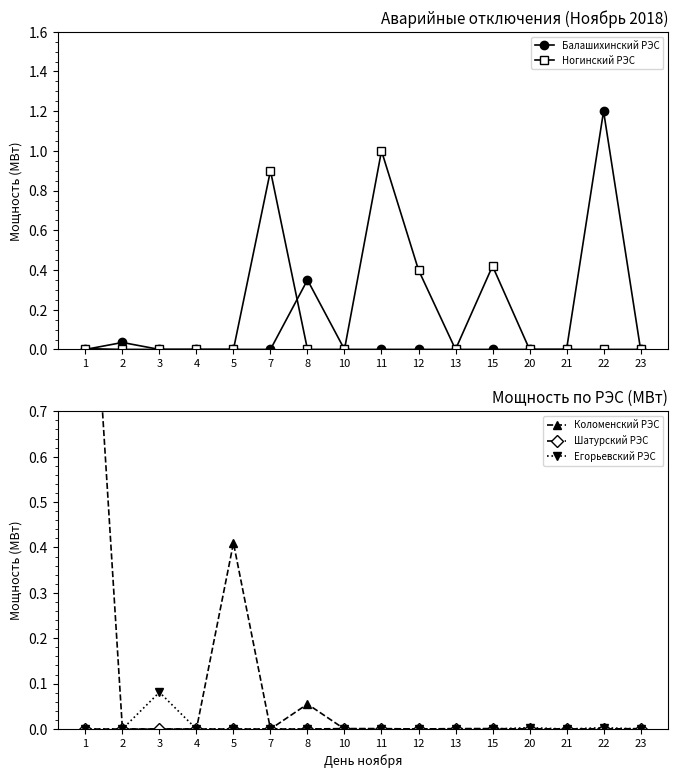

Rank the series by their maximum value, from lowest to highest.

Шатурский РЭС, Егорьевский РЭС, Ногинский РЭС, Балашихинский РЭС, Коломенский РЭС